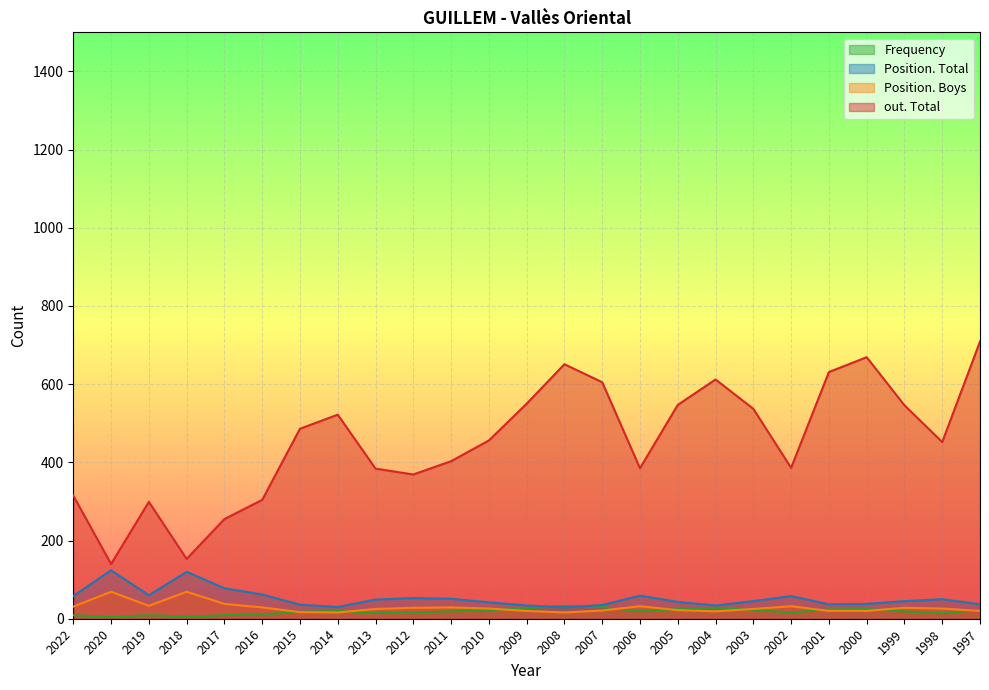

What are all the series names shown in the legend?

Frequency, Position. Total, Position. Boys, out. Total